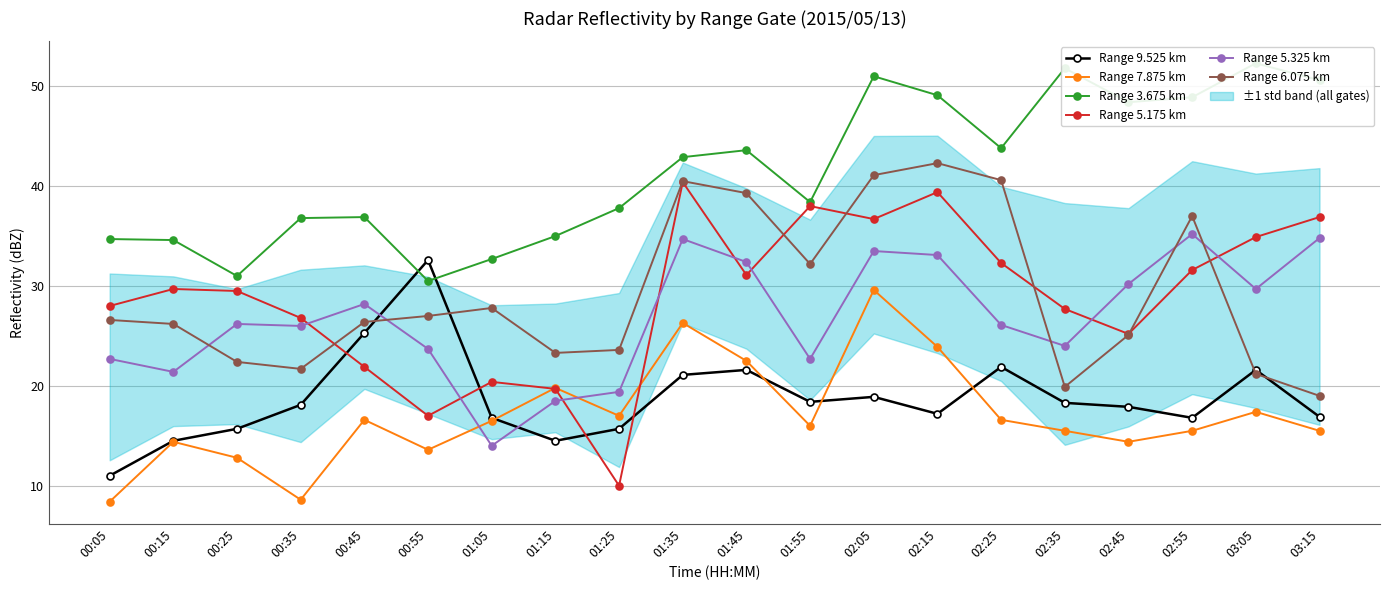

True or false: Range 5.175 km and Range 3.675 km cross at least once.

False